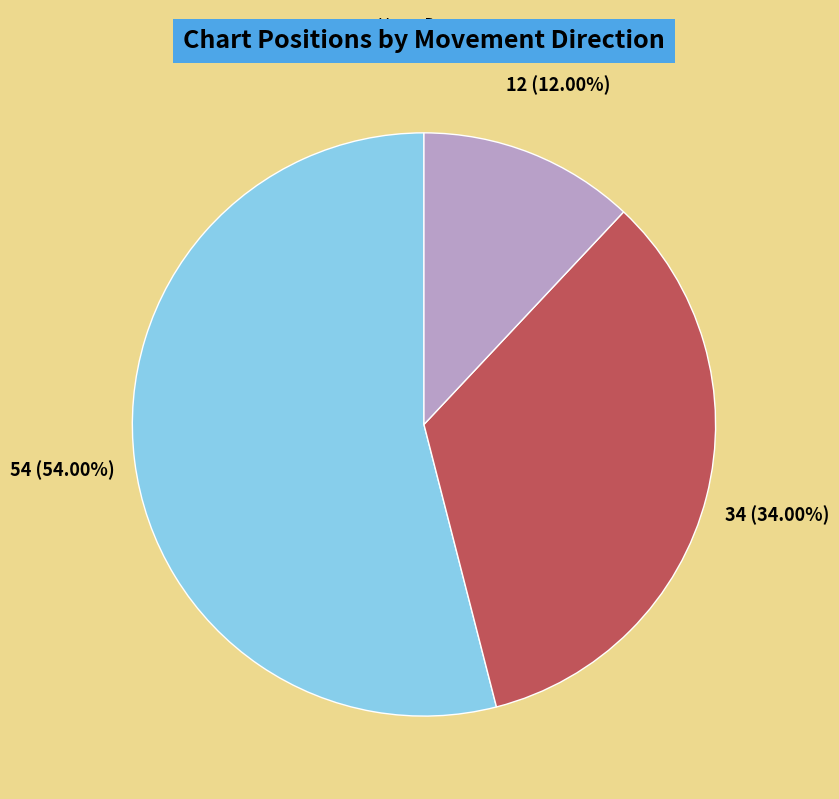

To the nearest percent, what portion does up represent?

54%